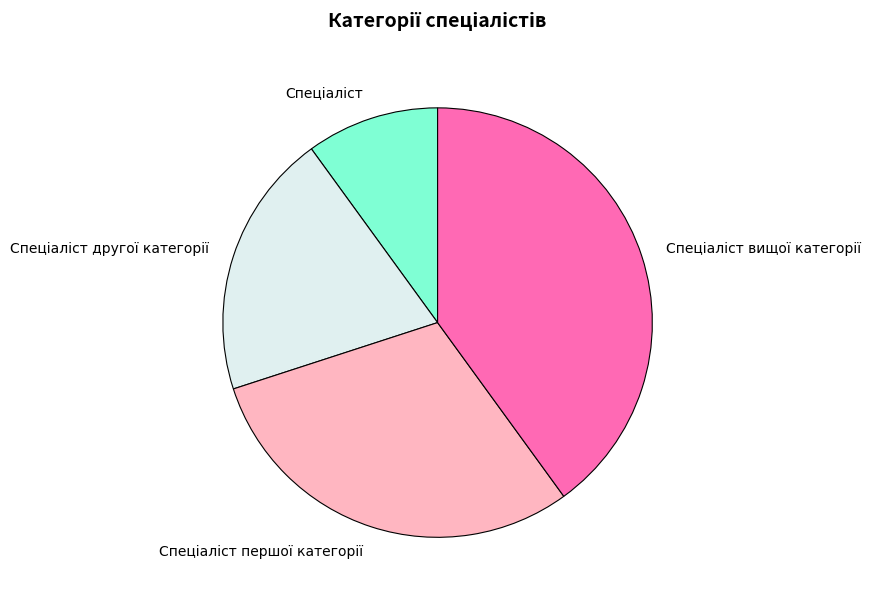

Is there any slice that represents more than half of the pie?

No